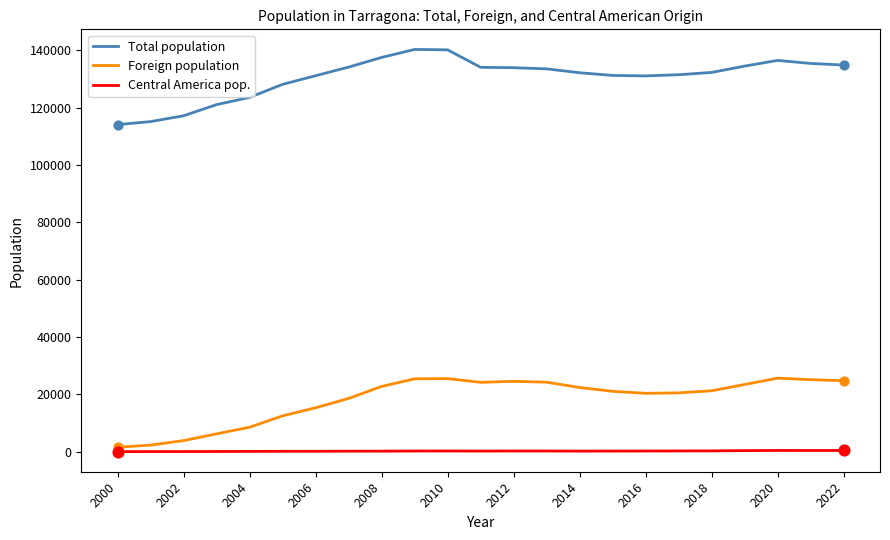

True or false: Total population and Central America pop. intersect in this chart.

False